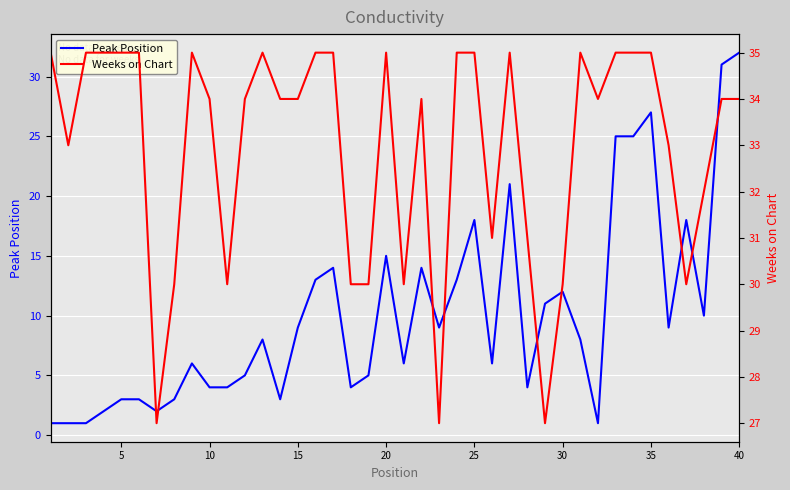

Rank the series by their average value, from highest to lowest.

Weeks on Chart, Peak Position